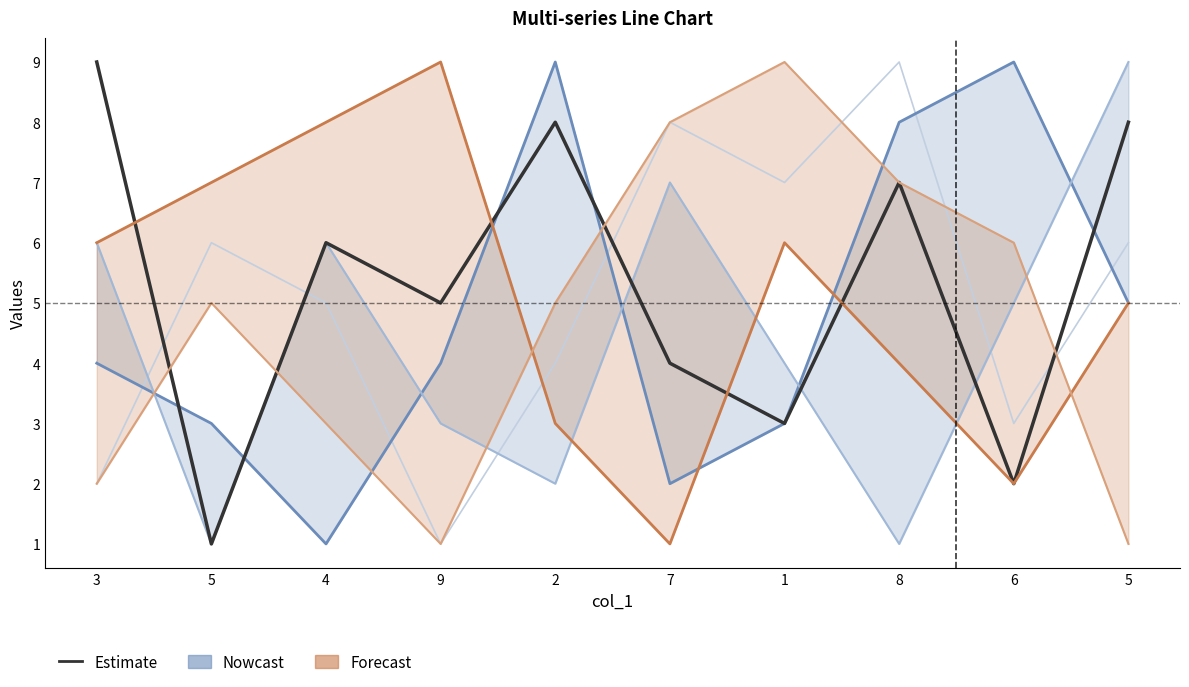

What is the average value of the col_8 (Forecast lower) series?

5